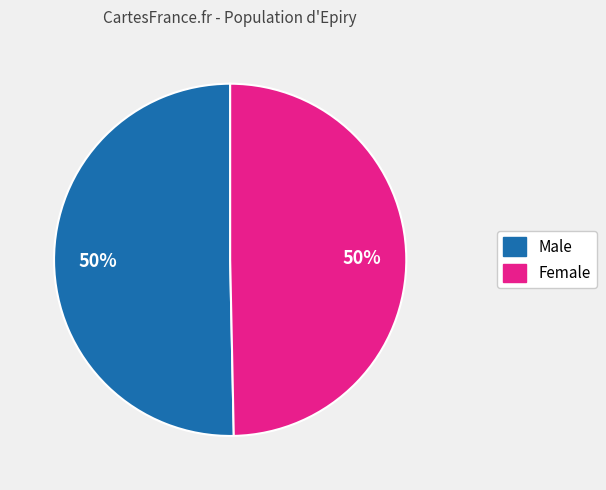

Is it true that Female is 50% of the pie?

True